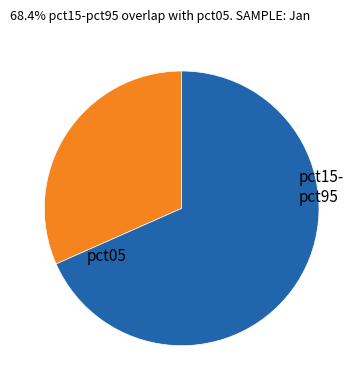

How many slices are in this pie chart?

2